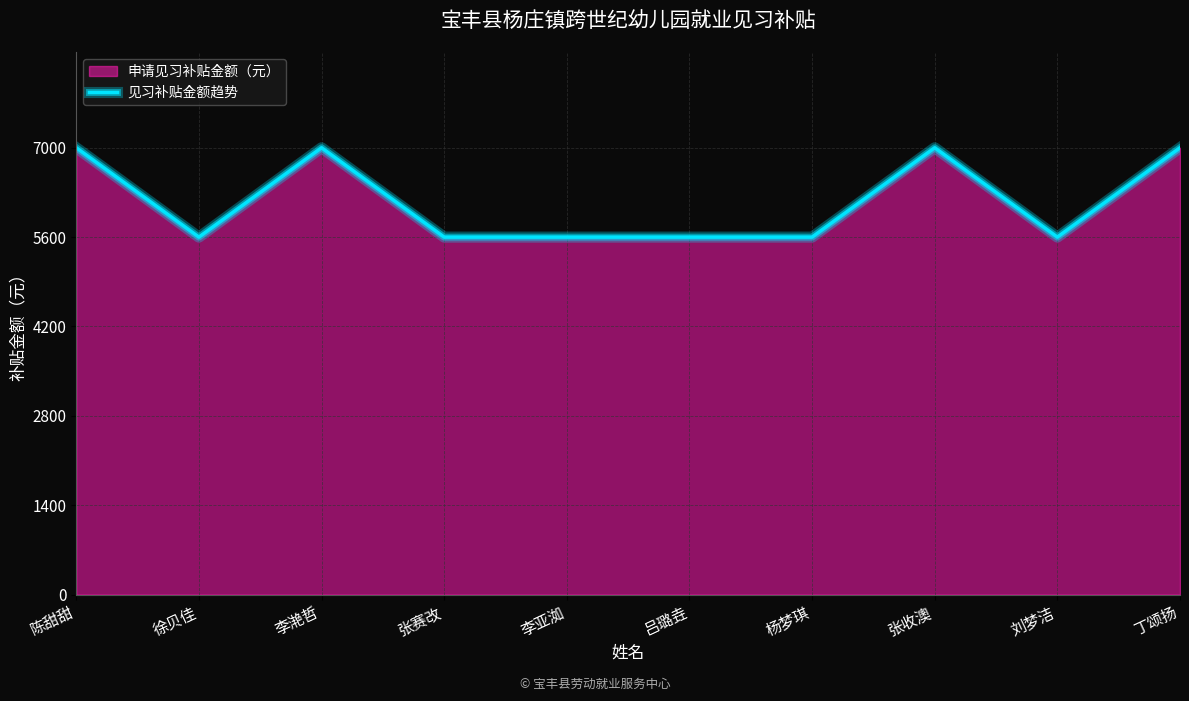

What is the minimum value shown in the chart?

5600